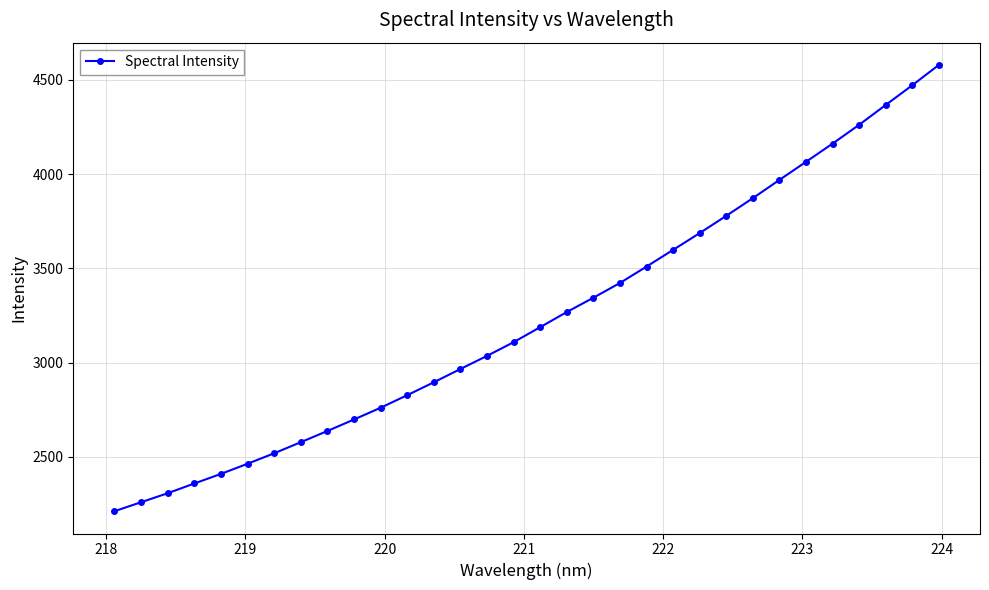

What is the sum of all values?

103583.1